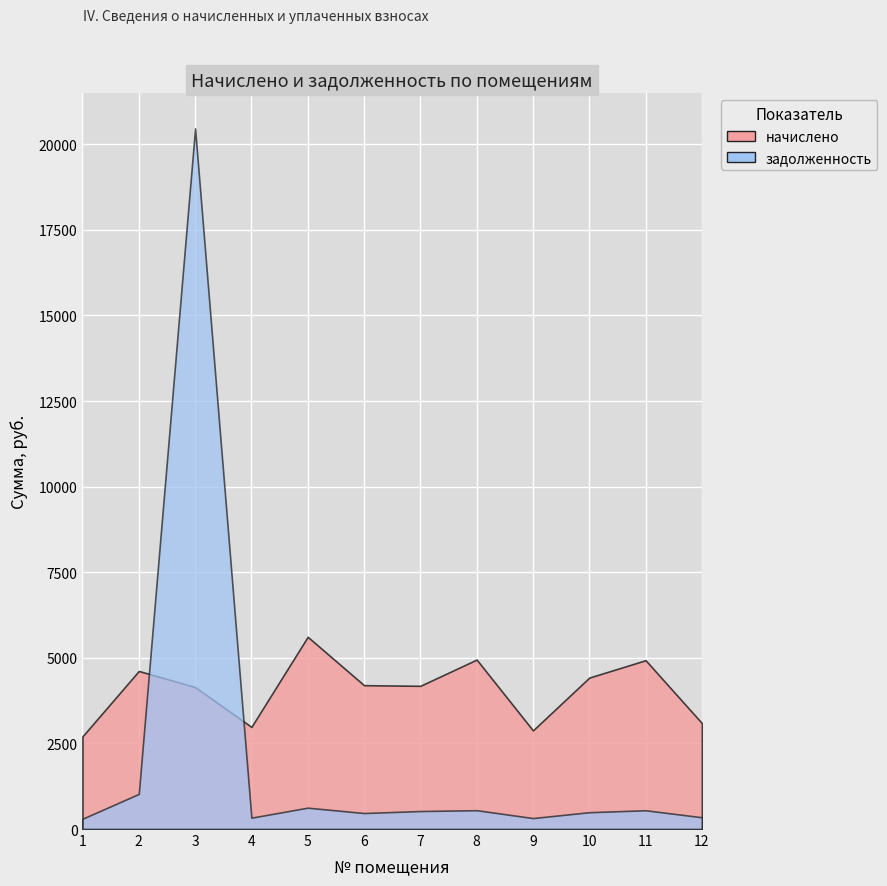

How many times do задолженность and начислено cross each other?

2